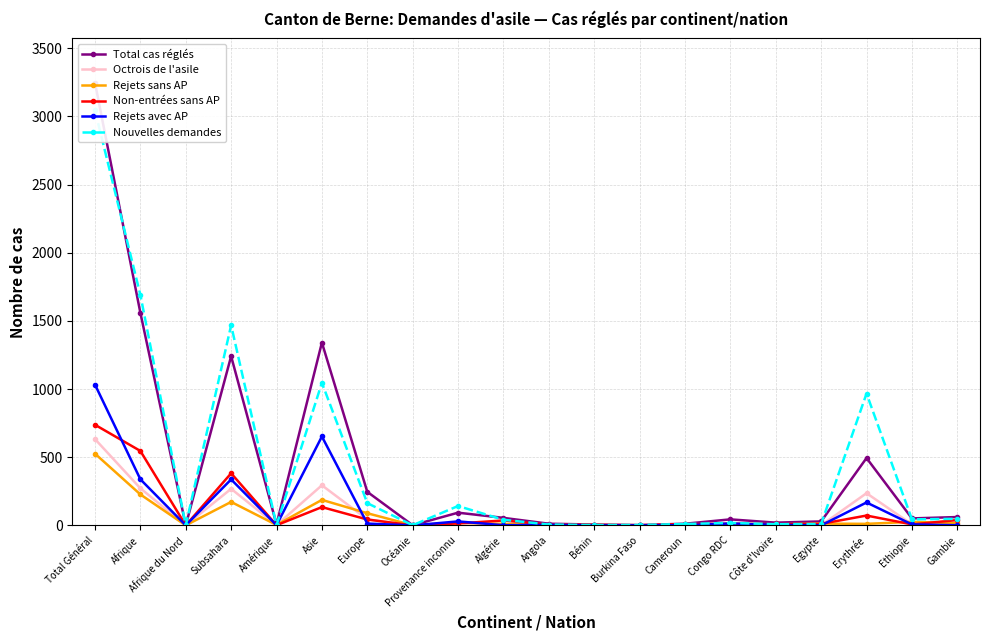

Reading left to right, list all the values displayed in this chart.

Total cas réglés: Total Général=3248	Afrique=1560	Afrique du Nord=0	Subsahara=1241	Amérique=7	Asie=1341	Europe=246	Océanie=1	Provenance inconnu=93	Algérie=55	Angola=12	Bénin=6	Burkina Faso=2	Cameroun=12	Congo RDC=44	Côte d'Ivoire=20	Egypte=29	Erythrée=494	Ethiopie=51	Gambie=61
Octrois de l'asile: Total Général=633	Afrique=272	Afrique du Nord=0	Subsahara=268	Amérique=2	Asie=294	Europe=44	Océanie=0	Provenance inconnu=21	Algérie=0	Angola=0	Bénin=0	Burkina Faso=0	Cameroun=0	Congo RDC=3	Côte d'Ivoire=0	Egypte=0	Erythrée=236	Ethiopie=7	Gambie=0
Rejets sans AP: Total Général=526	Afrique=227	Afrique du Nord=0	Subsahara=172	Amérique=3	Asie=187	Europe=89	Océanie=1	Provenance inconnu=19	Algérie=11	Angola=3	Bénin=2	Burkina Faso=1	Cameroun=1	Congo RDC=12	Côte d'Ivoire=8	Egypte=13	Erythrée=11	Ethiopie=26	Gambie=15
Non-entrées sans AP: Total Général=738	Afrique=546	Afrique du Nord=0	Subsahara=382	Amérique=1	Asie=134	Europe=43	Océanie=0	Provenance inconnu=14	Algérie=36	Angola=5	Bénin=3	Burkina Faso=1	Cameroun=9	Congo RDC=10	Côte d'Ivoire=7	Egypte=11	Erythrée=72	Ethiopie=7	Gambie=39
Rejets avec AP: Total Général=1033	Afrique=338	Afrique du Nord=0	Subsahara=337	Amérique=1	Asie=652	Europe=13	Océanie=0	Provenance inconnu=29	Algérie=1	Angola=4	Bénin=0	Burkina Faso=0	Cameroun=1	Congo RDC=14	Côte d'Ivoire=4	Egypte=0	Erythrée=168	Ethiopie=7	Gambie=1
Nouvelles demandes: Total Général=3045	Afrique=1691	Afrique du Nord=0	Subsahara=1468	Amérique=2	Asie=1046	Europe=163	Océanie=1	Provenance inconnu=142	Algérie=41	Angola=6	Bénin=2	Burkina Faso=3	Cameroun=10	Congo RDC=18	Côte d'Ivoire=8	Egypte=10	Erythrée=967	Ethiopie=44	Gambie=48